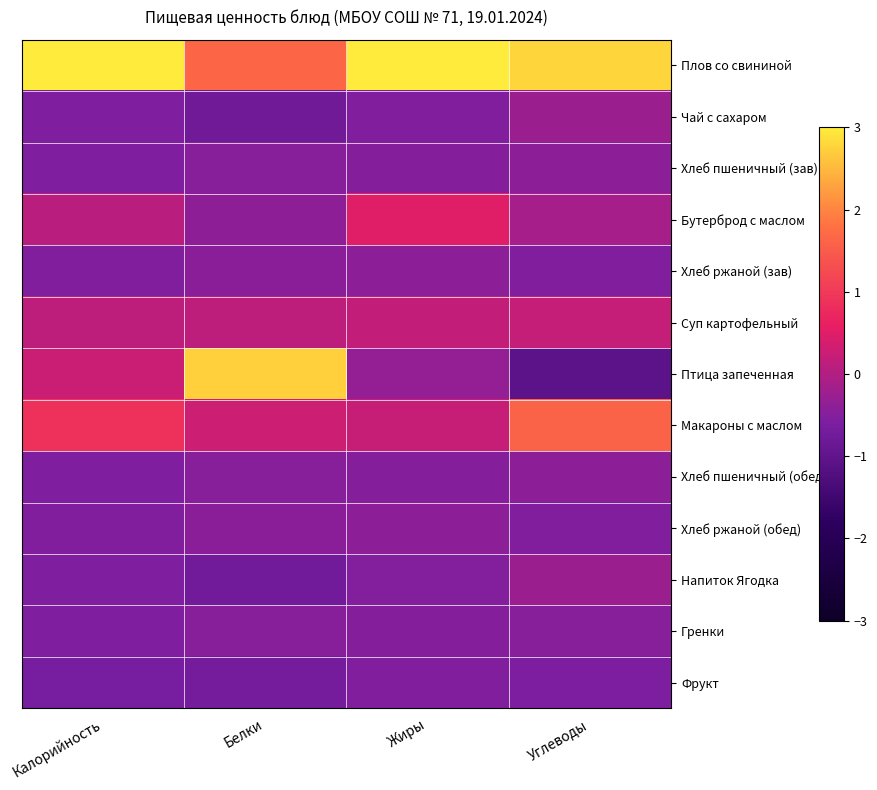

Reading right to left, transcribe all the data shown in this chart.

Плов со свининой: Углеводы=2.8	Жиры=3.3	Белки=1.7	Калорийность=3.1
Чай с сахаром: Углеводы=-0.2	Жиры=-0.5	Белки=-0.8	Калорийность=-0.6
Хлеб пшеничный (зав): Углеводы=-0.4	Жиры=-0.5	Белки=-0.5	Калорийность=-0.6
Бутерброд с маслом: Углеводы=-0.1	Жиры=0.5	Белки=-0.4	Калорийность=0.1
Хлеб ржаной (зав): Углеводы=-0.5	Жиры=-0.4	Белки=-0.4	Калорийность=-0.5
Суп картофельный: Углеводы=0.2	Жиры=0.2	Белки=0.1	Калорийность=0.1
Птица запеченная: Углеводы=-1.1	Жиры=-0.3	Белки=2.7	Калорийность=0.3
Макароны с маслом: Углеводы=1.6	Жиры=0.2	Белки=0.3	Калорийность=0.9
Хлеб пшеничный (обед): Углеводы=-0.4	Жиры=-0.5	Белки=-0.5	Калорийность=-0.6
Хлеб ржаной (обед): Углеводы=-0.5	Жиры=-0.4	Белки=-0.4	Калорийность=-0.5
Напиток Ягодка: Углеводы=-0.2	Жиры=-0.5	Белки=-0.7	Калорийность=-0.5
Гренки: Углеводы=-0.4	Жиры=-0.5	Белки=-0.5	Калорийность=-0.6
Фрукт: Углеводы=-0.6	Жиры=-0.5	Белки=-0.7	Калорийность=-0.6